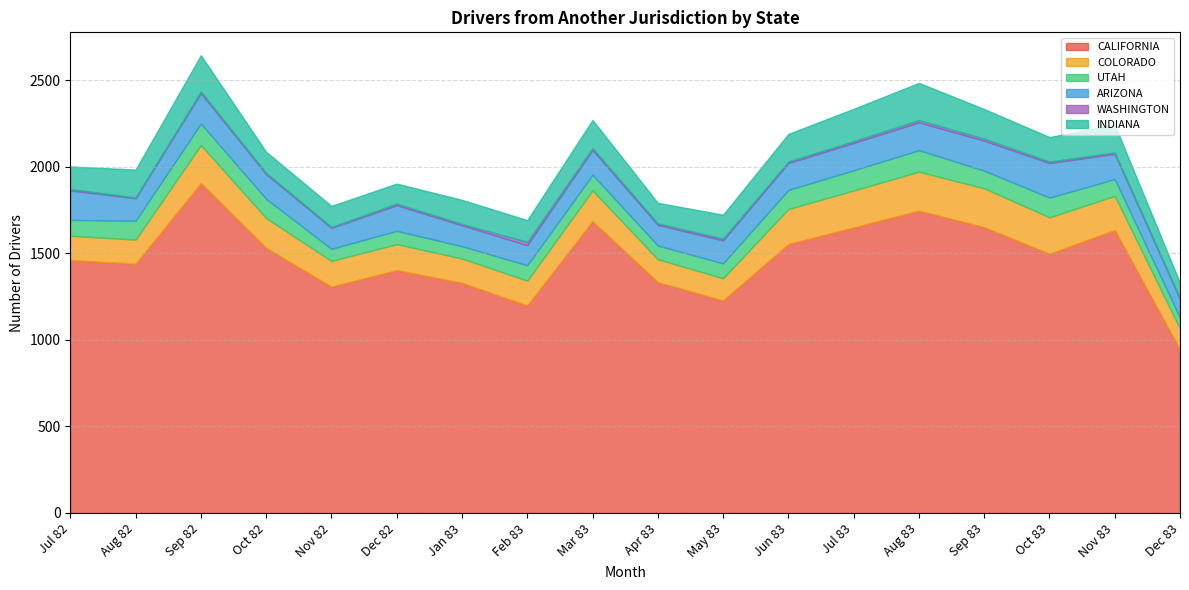

The value of COLORADO at Dec 83 is 122. True or false?

True